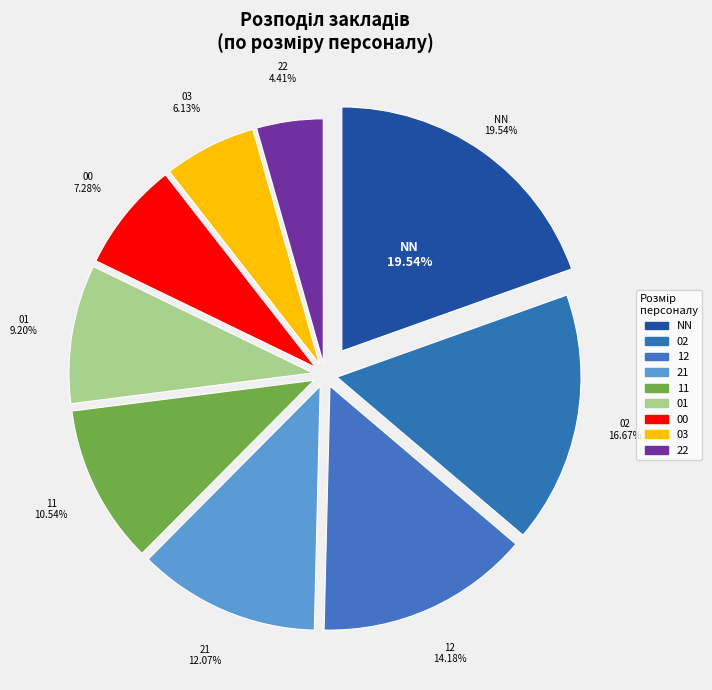

Count the number of slices in the pie.

9